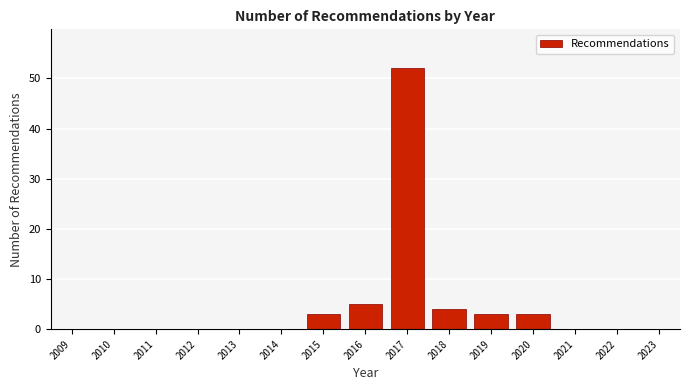

Reading left to right, list all the values displayed in this chart.

2009=0	2010=0	2011=0	2012=0	2013=0	2014=0	2015=3	2016=5	2017=52	2018=4	2019=3	2020=3	2021=0	2022=0	2023=0